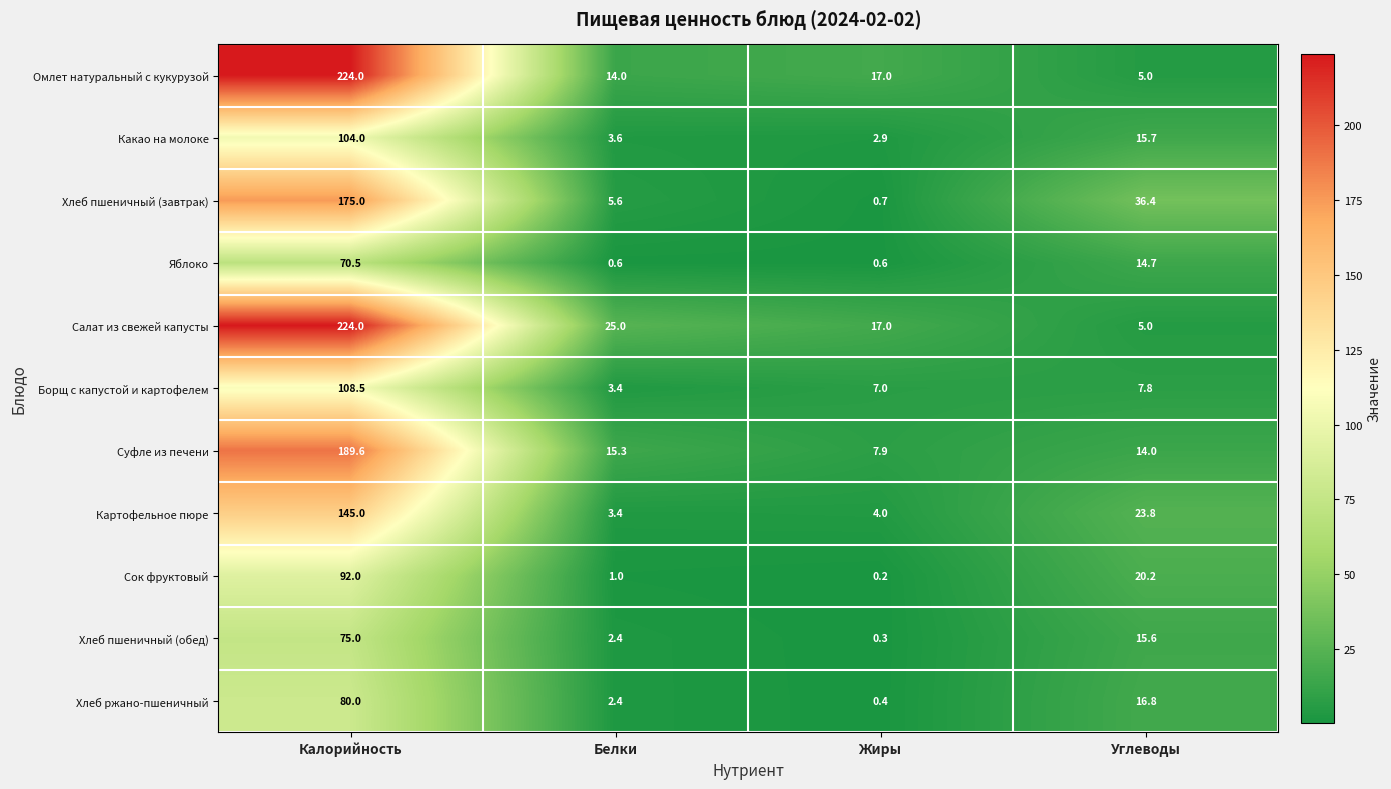

At how many categories does at least one series exceed 122?

1